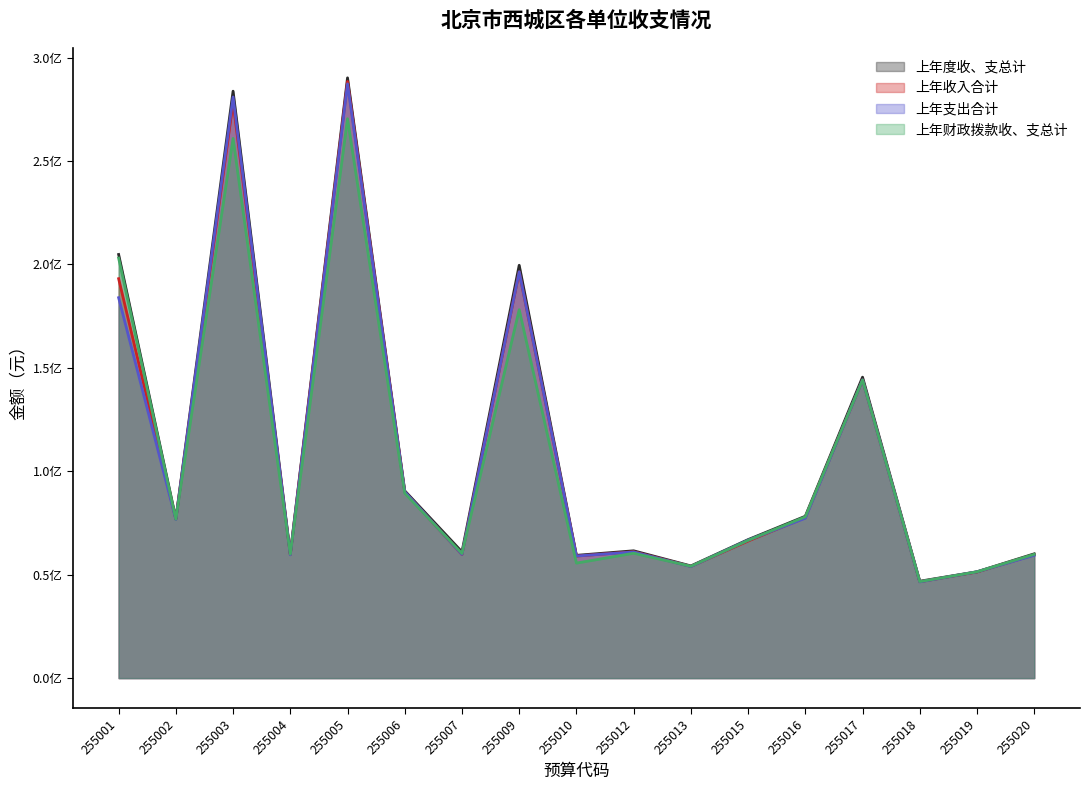

How many times do 上年财政拨款收、支总计 and 上年收入合计 cross each other?

8